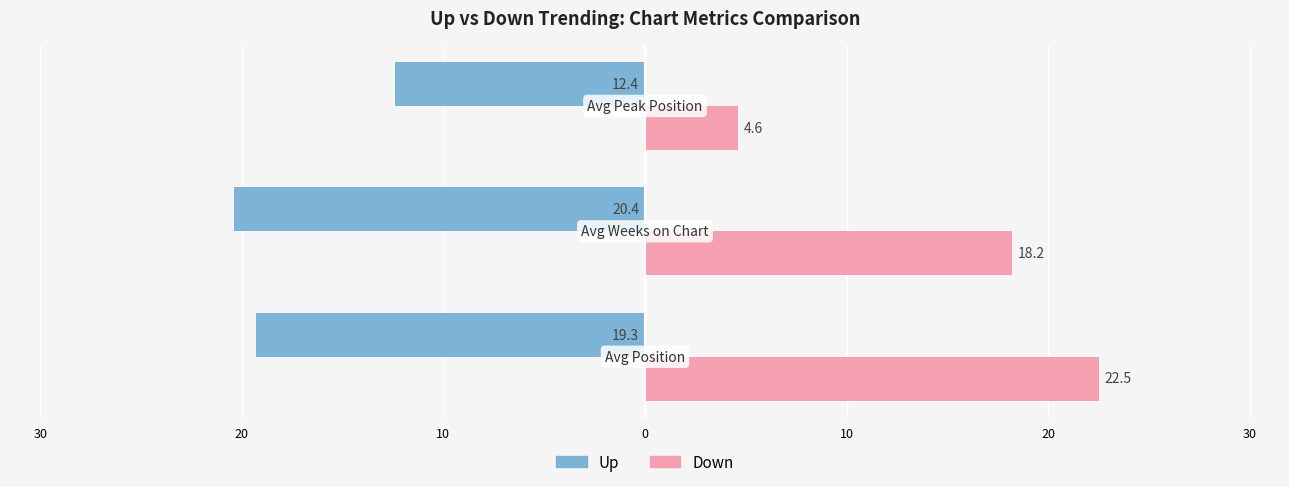

What is the lowest value of the Up series?

-20.4